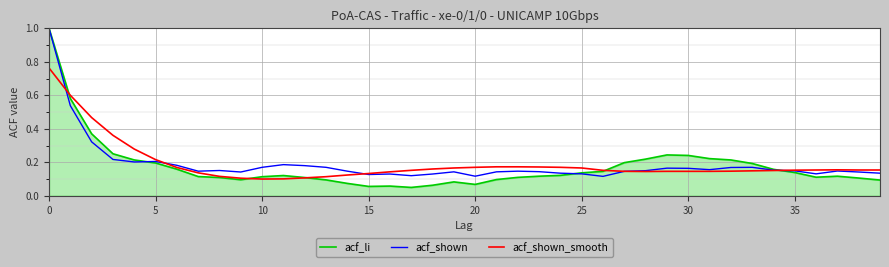

What is the greatest value displayed?

1.0